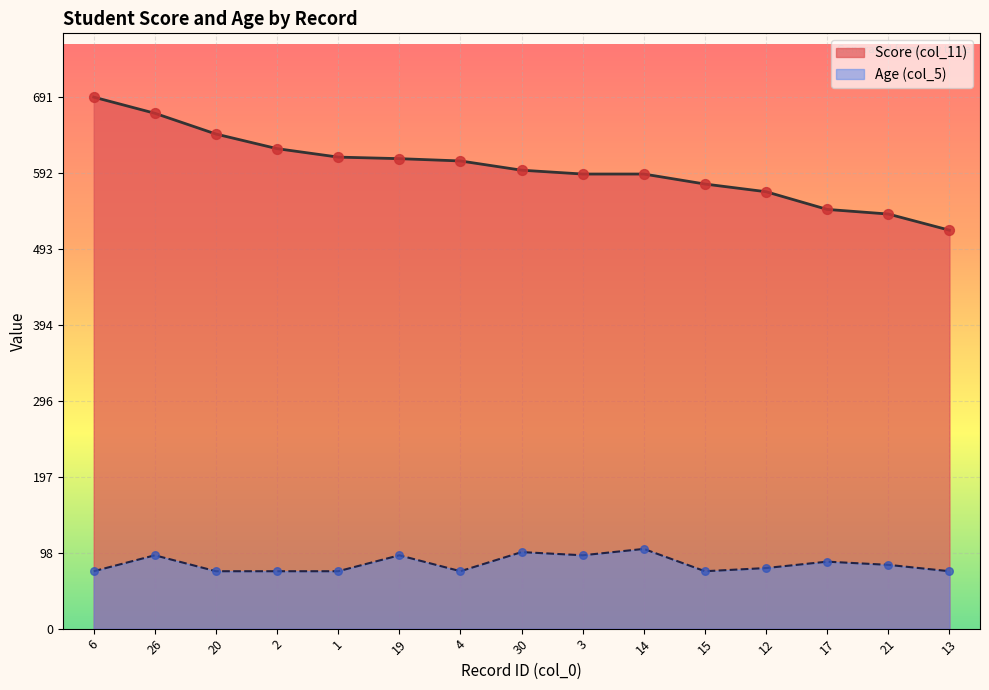

What is the total value across all series at 6?

765.6